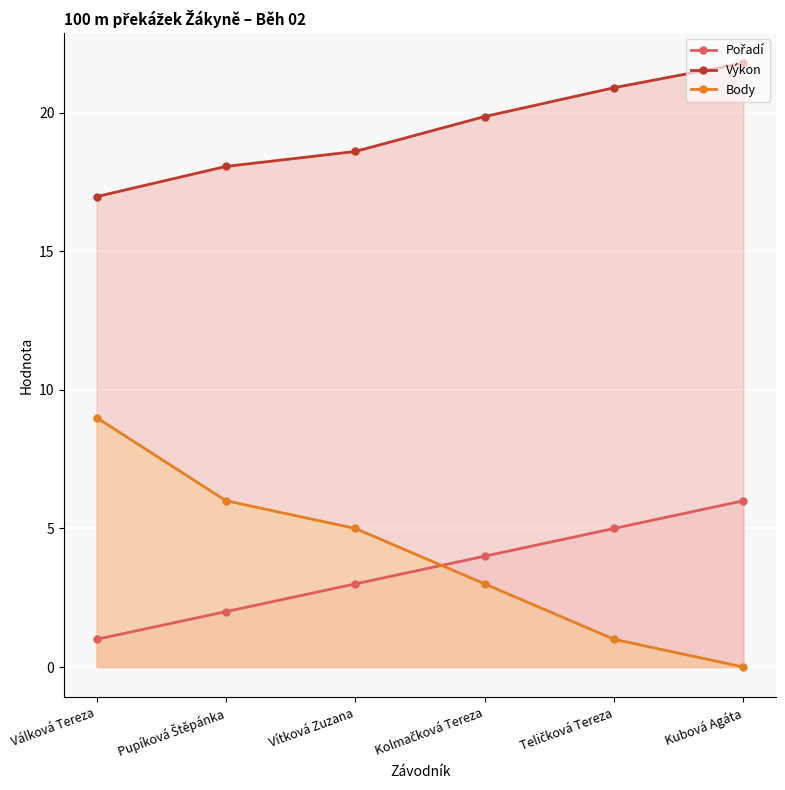

Reading left to right, extract all data points from this chart.

Pořadí: Válková Tereza=1.0	Pupíková Štěpánka=2.0	Vítková Zuzana=3.0	Kolmačková Tereza=4.0	Teličková Tereza=5.0	Kubová Agáta=6.0
Výkon: Válková Tereza=17.0	Pupíková Štěpánka=18.1	Vítková Zuzana=18.6	Kolmačková Tereza=19.9	Teličková Tereza=20.9	Kubová Agáta=21.8
Body: Válková Tereza=9.0	Pupíková Štěpánka=6.0	Vítková Zuzana=5.0	Kolmačková Tereza=3.0	Teličková Tereza=1.0	Kubová Agáta=0.0